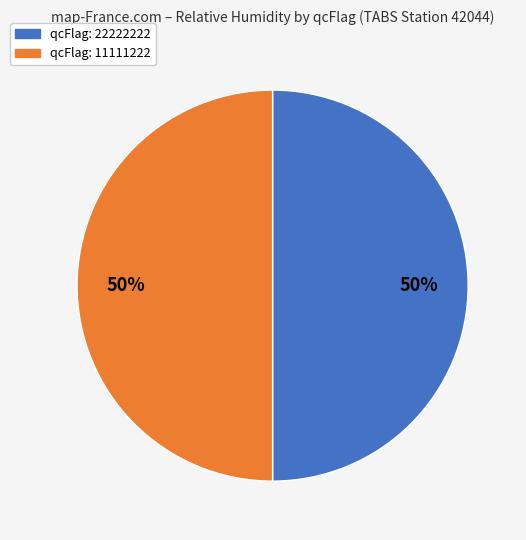

To the nearest percent, what is the average slice percentage?

50%